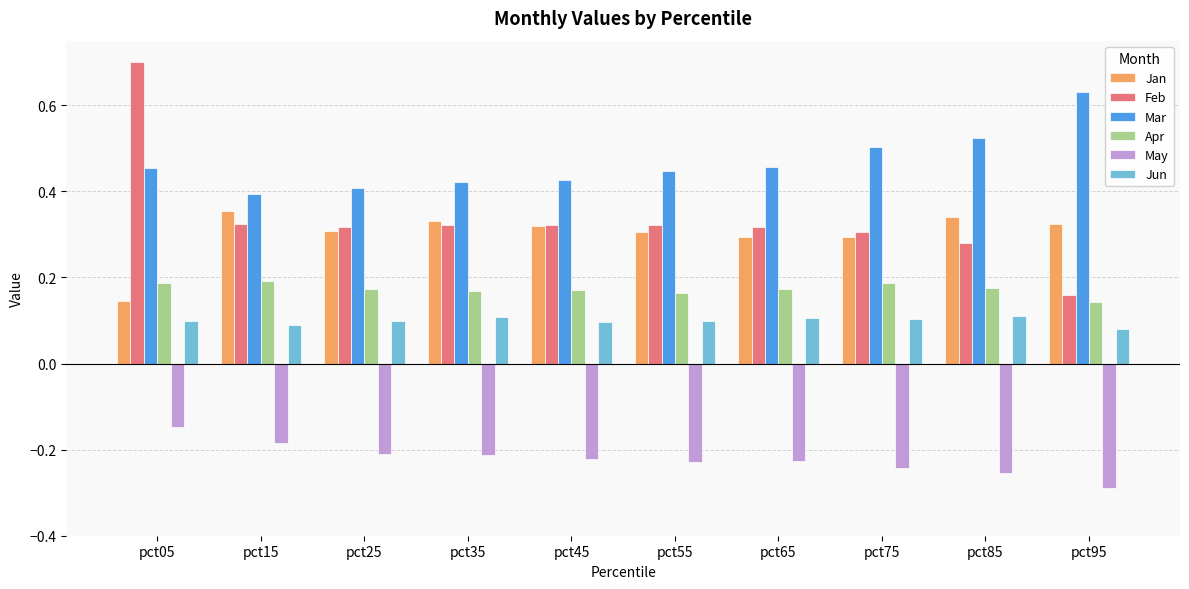

Which category has the highest value across all series?

pct05